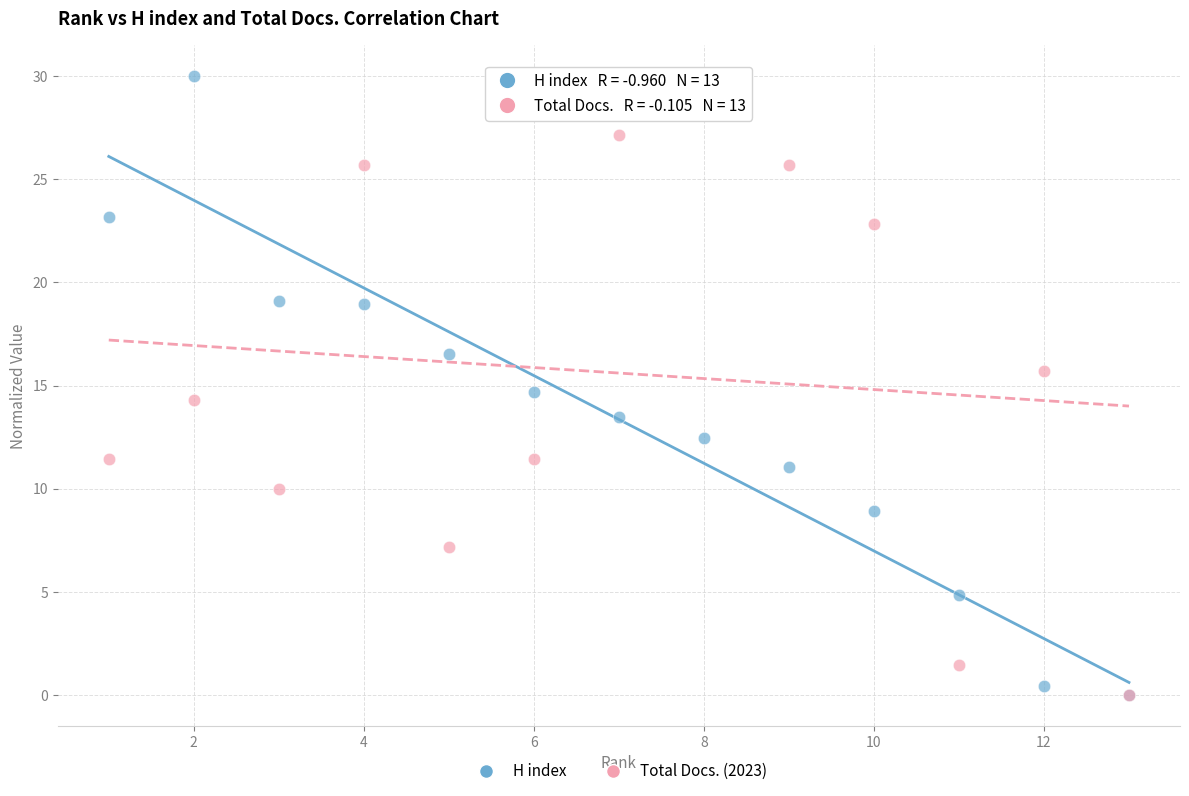

In the H index series, what Y value is closest to 15?

14.7